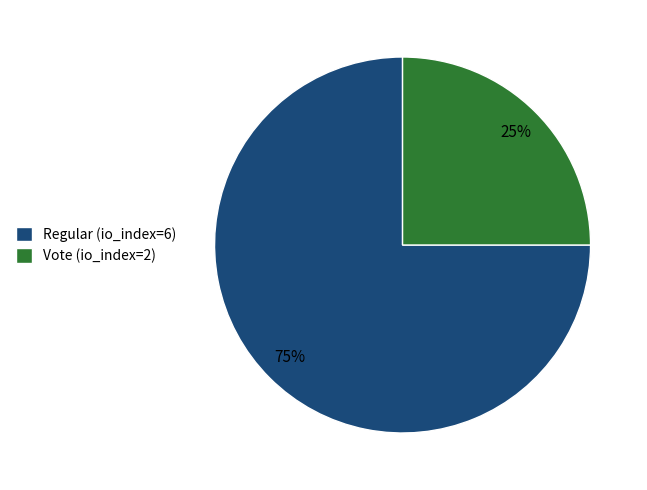

Rank the categories by value from lowest to highest.

Vote (io_index=2), Regular (io_index=6)